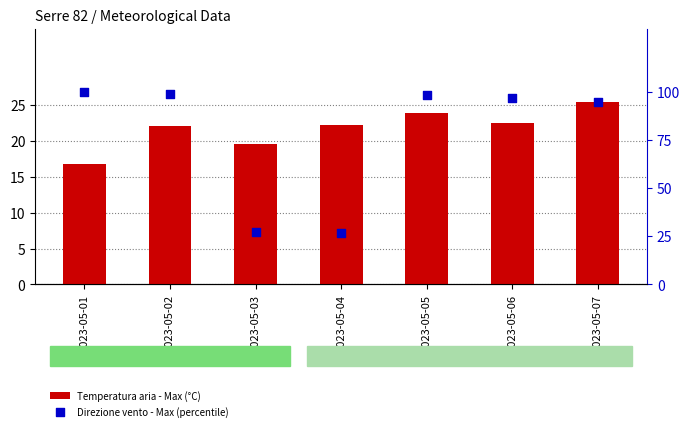

Which series has the largest Y range (max minus min)?

Direzione vento - Max (percentile)